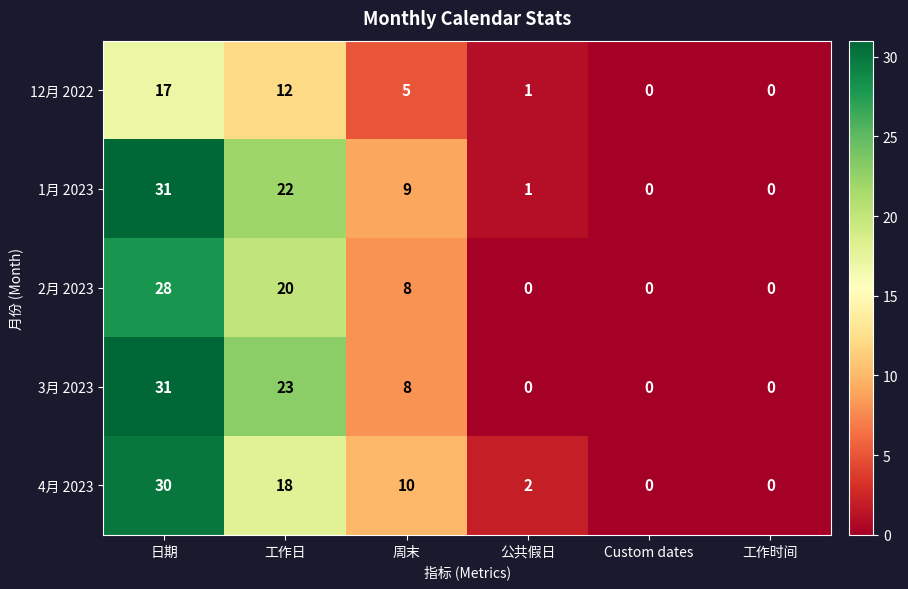

At how many categories does at least one series exceed 27?

1